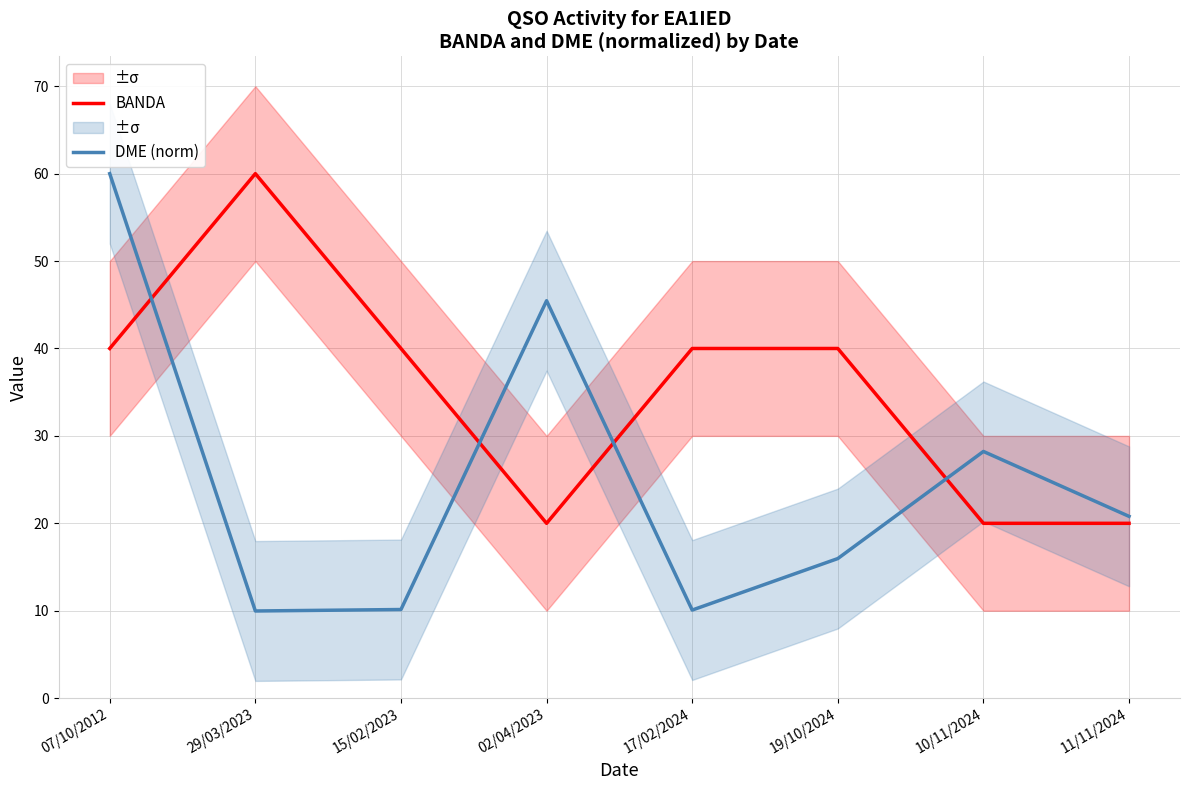

Where do BANDA and DME (norm) first cross each other?

07/10/2012 and 29/03/2023